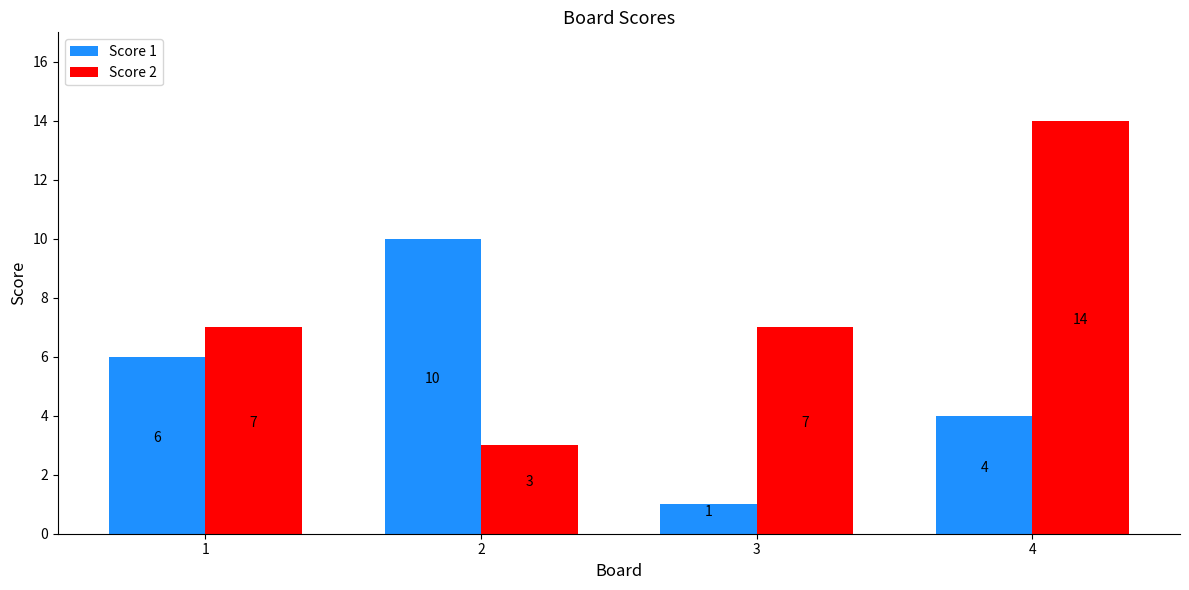

What is the greatest value displayed?

14